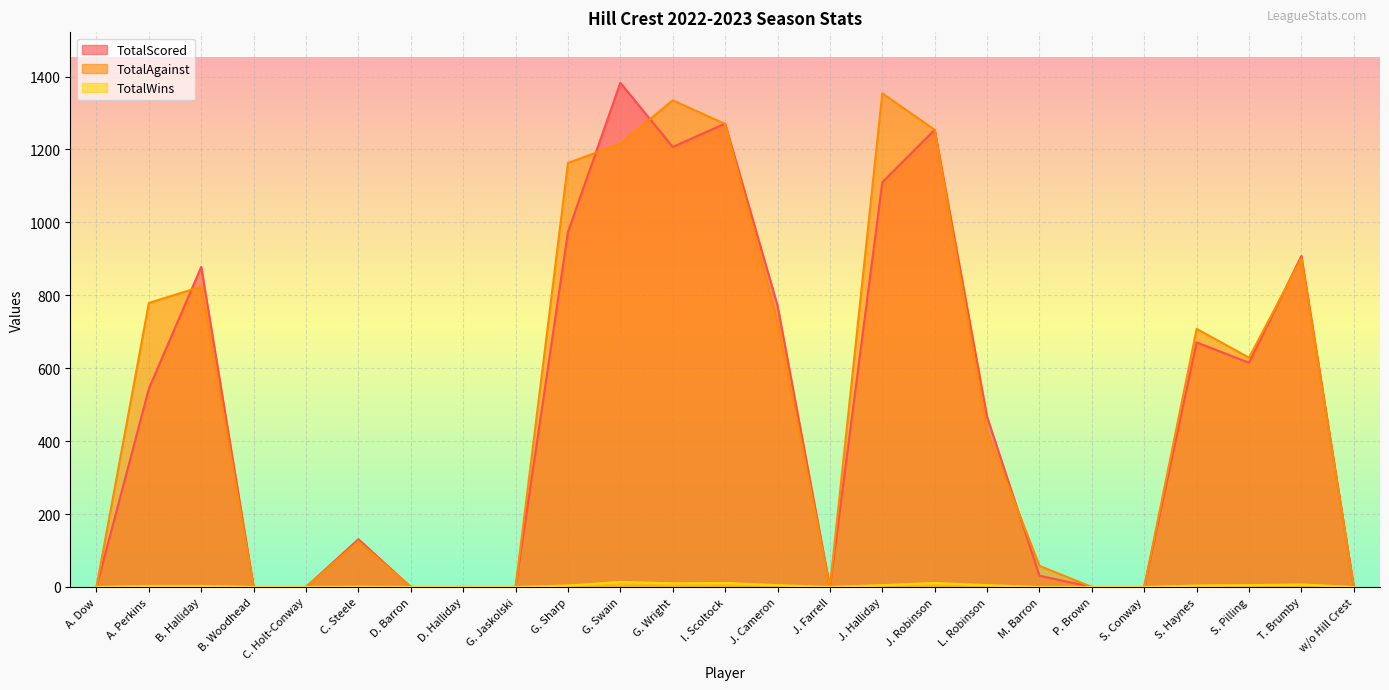

True or false: TotalWins and TotalScored cross at least once.

False